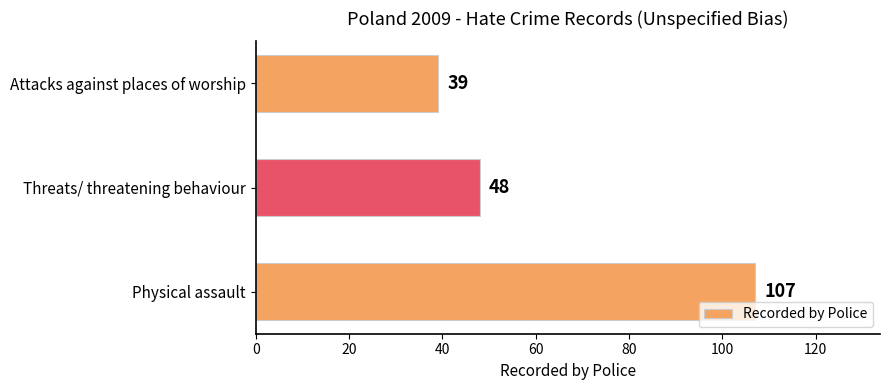

Approximately how many times larger is the value at Attacks against places of worship compared to Physical assault?

0.4